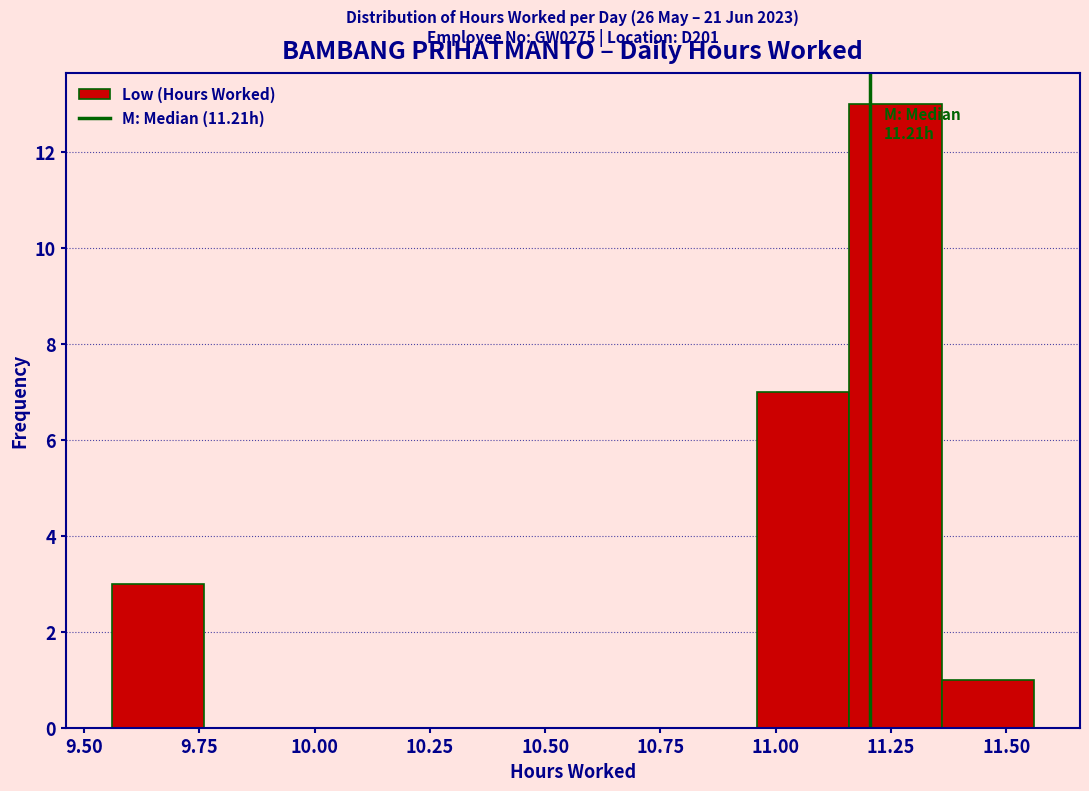

Which range on the x-axis has the tallest bar?

11.16 to 11.36